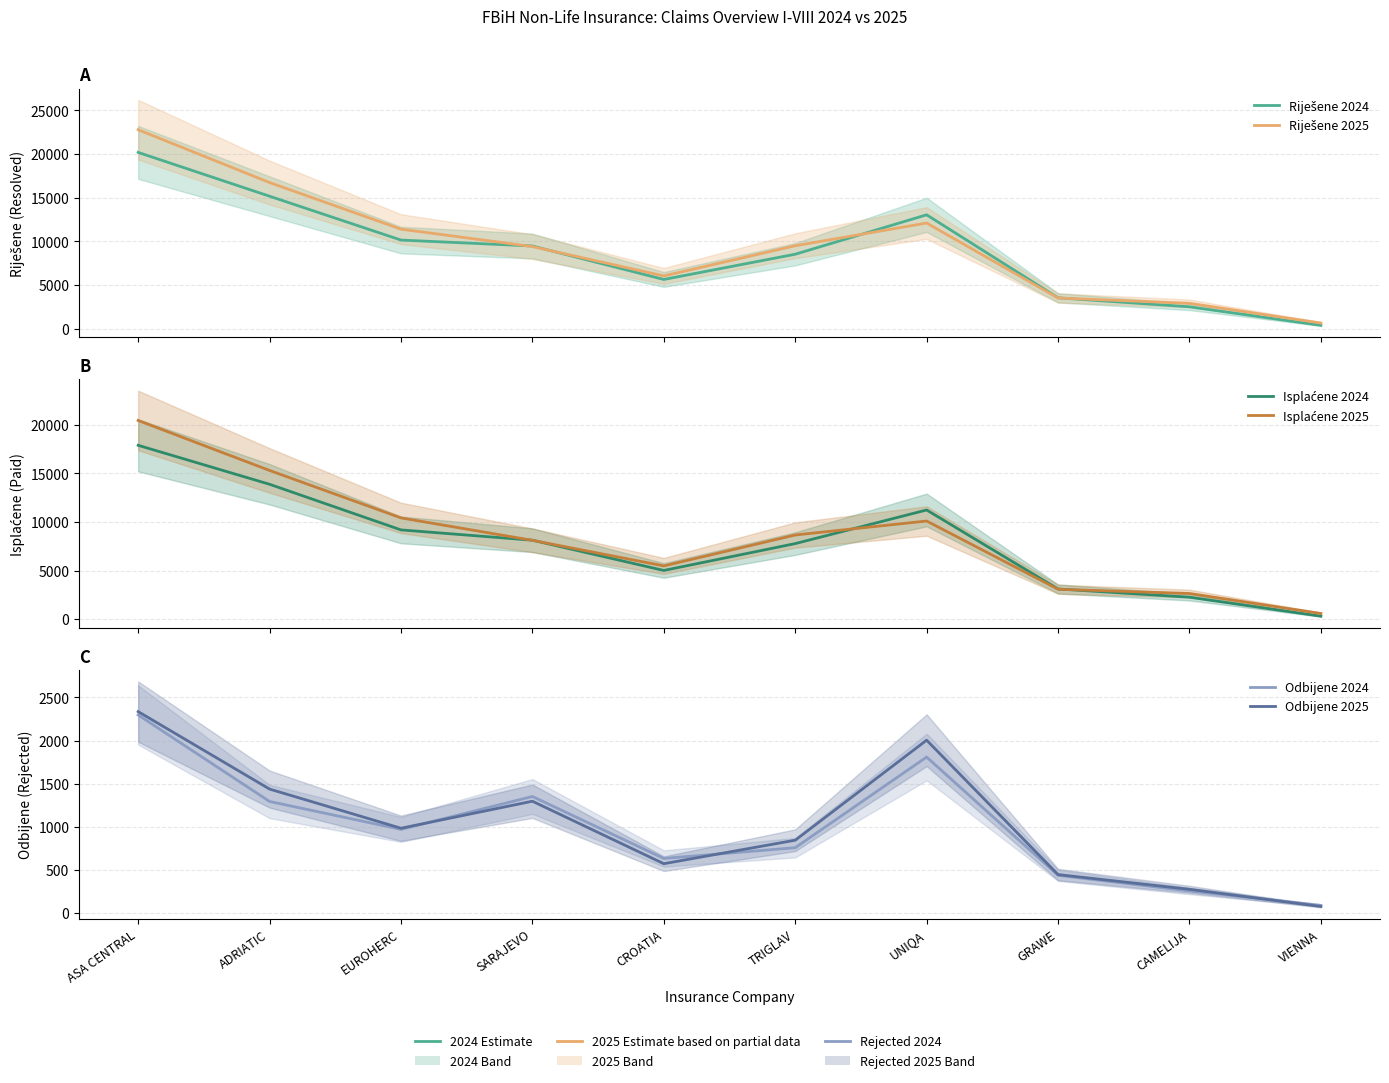

Which series has the widest spread of values?

Riješene 2025